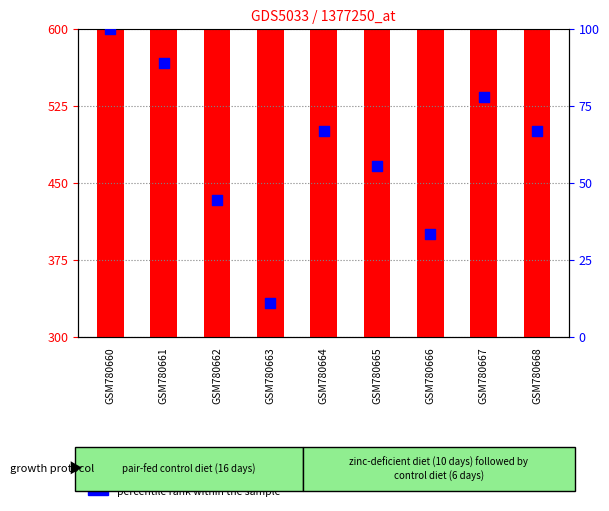

Which series contains the highest Y value?

count